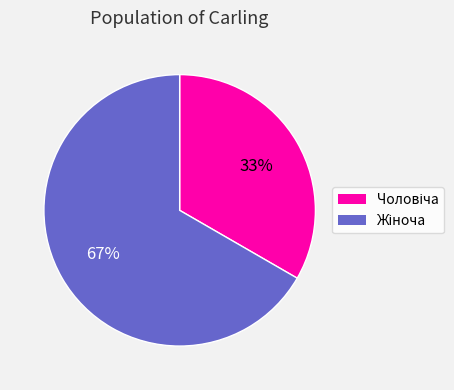

Is there any slice that represents more than half of the pie?

Yes